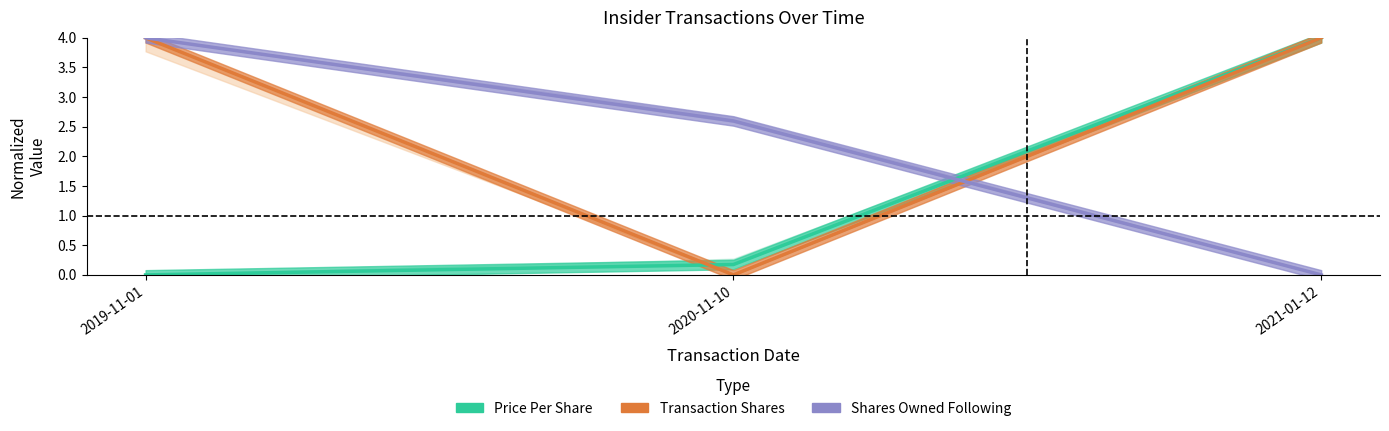

Reading right to left, transcribe all the data shown in this chart.

Price Per Share: 2021-01-12=4.0	2020-11-10=0.2	2019-11-01=0.0
Transaction Shares: 2021-01-12=4.0	2020-11-10=0.0	2019-11-01=4.0
Shares Owned Following: 2021-01-12=0.0	2020-11-10=2.6	2019-11-01=4.0